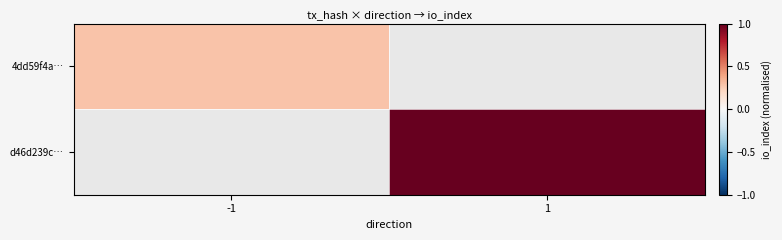

List the labels in order of d46d239c… value, smallest first.

-1, 1